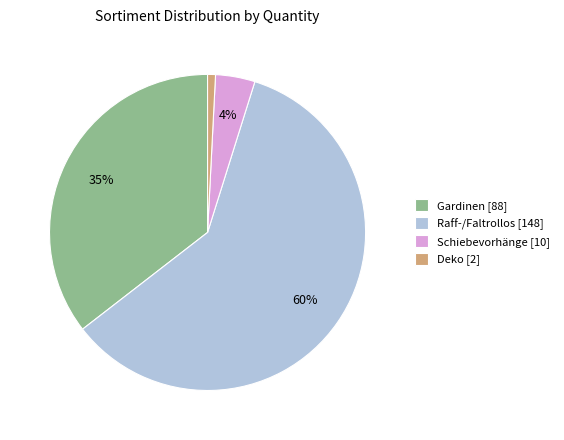

What is the ratio of the value at Schiebevorhänge to the value at Raff-/Faltrollos?

0.1